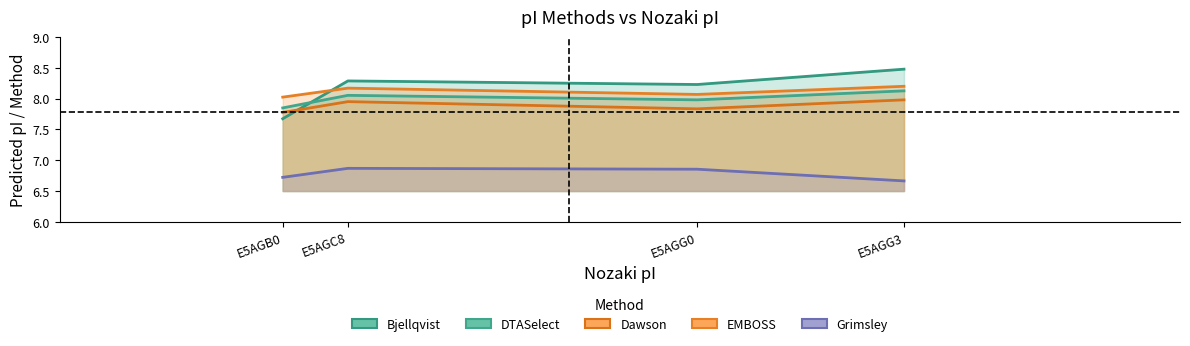

How many data points does each series have?

4